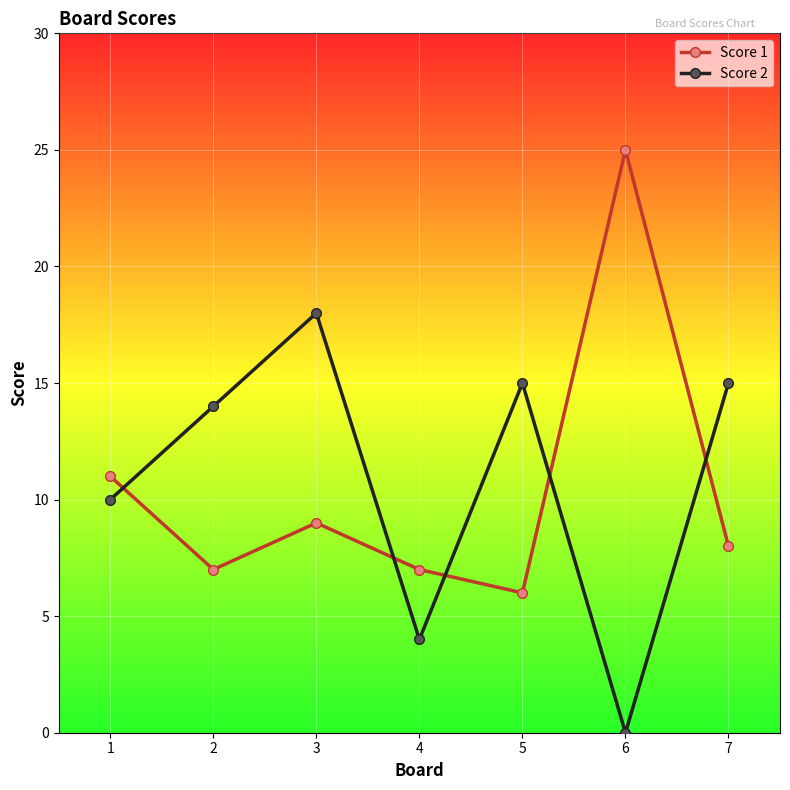

True or false: Score 1 has more than 1 points higher than both neighbors.

True